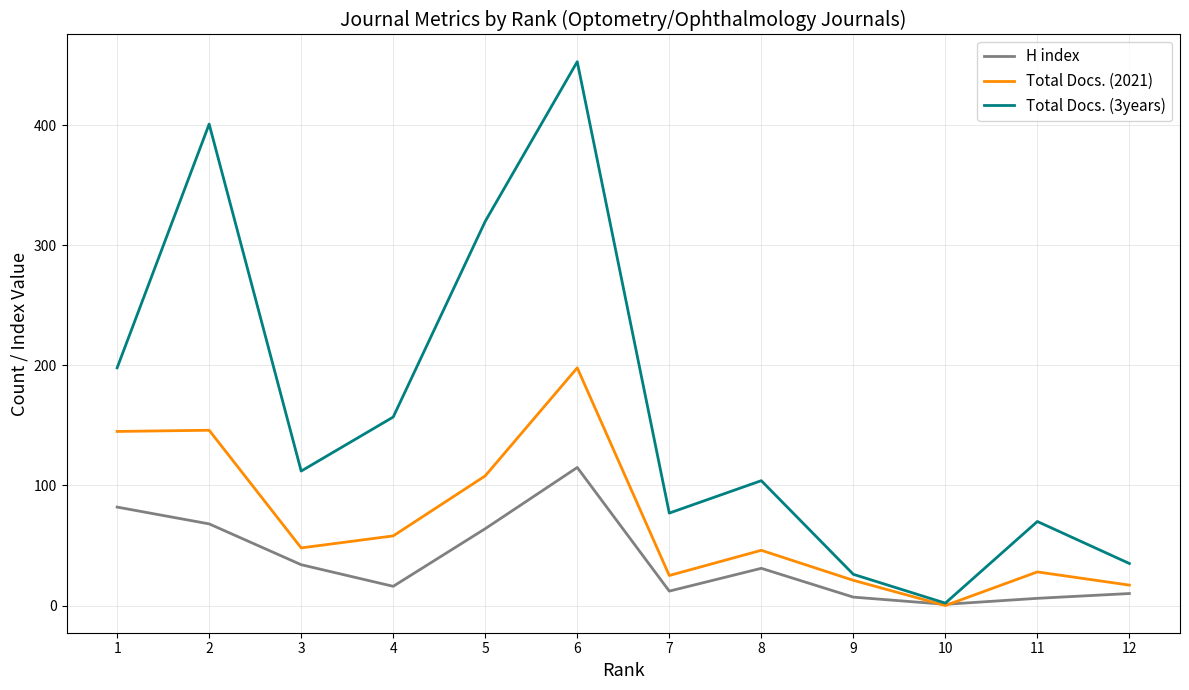

List the series in order of their overall mean, lowest first.

H index, Total Docs. (2021), Total Docs. (3years)